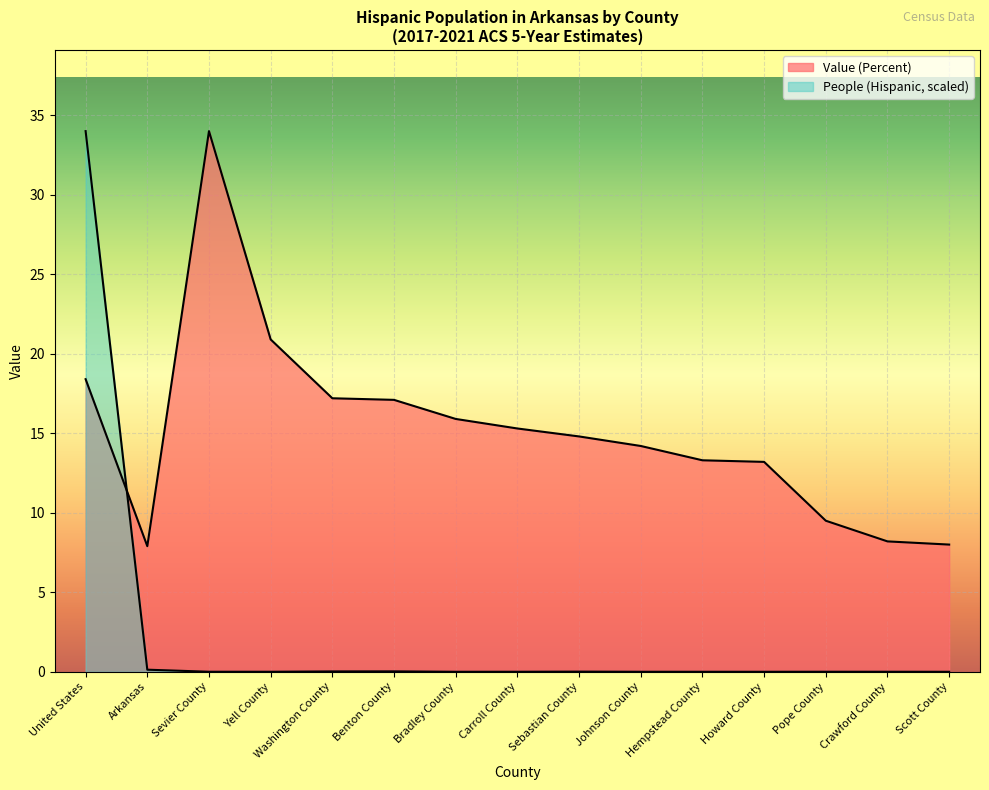

Where is Value (Percent) nearest to the value 20?

Yell County